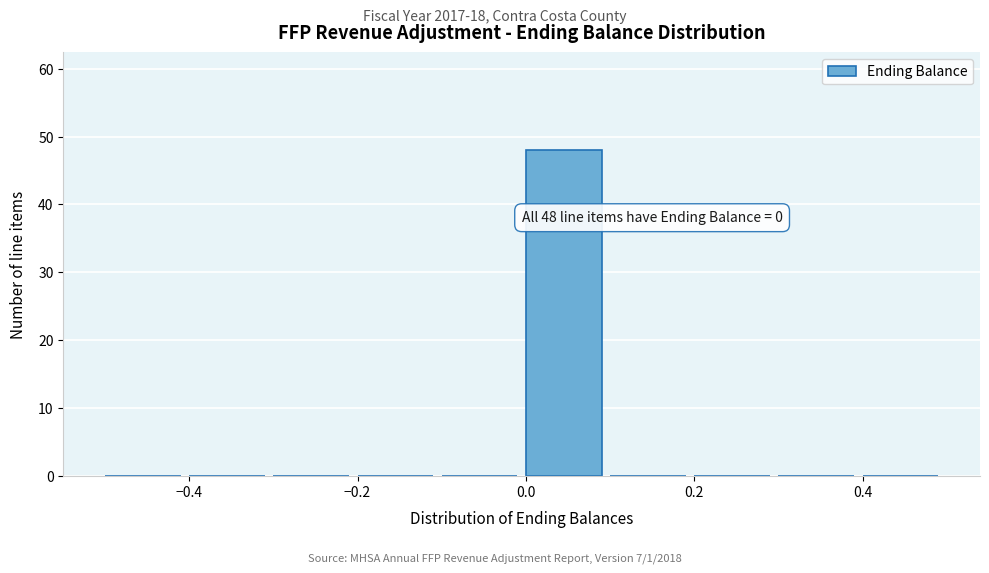

Over which range of the x-axis is the bar tallest?

0.0 to 0.1